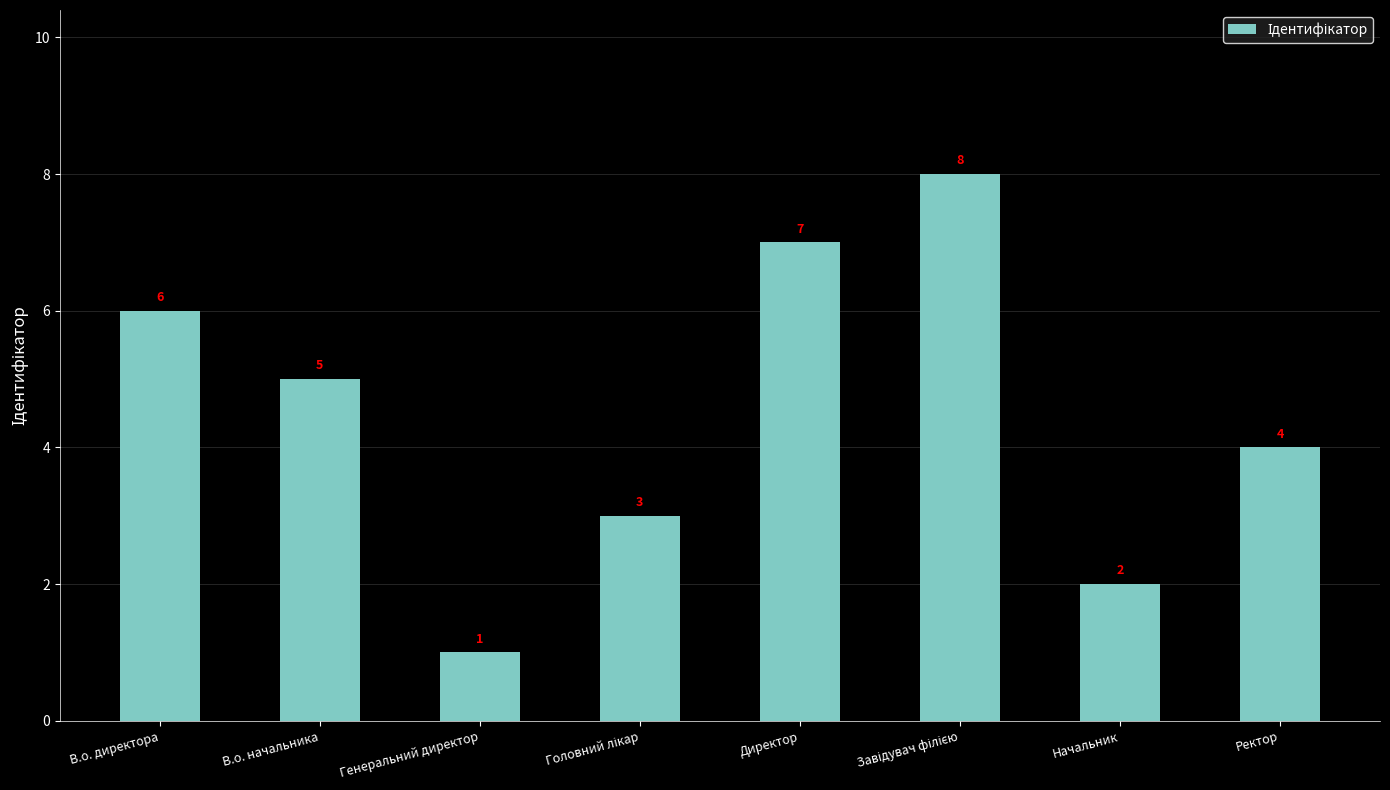

Where does the data first go above 5?

В.о. директора